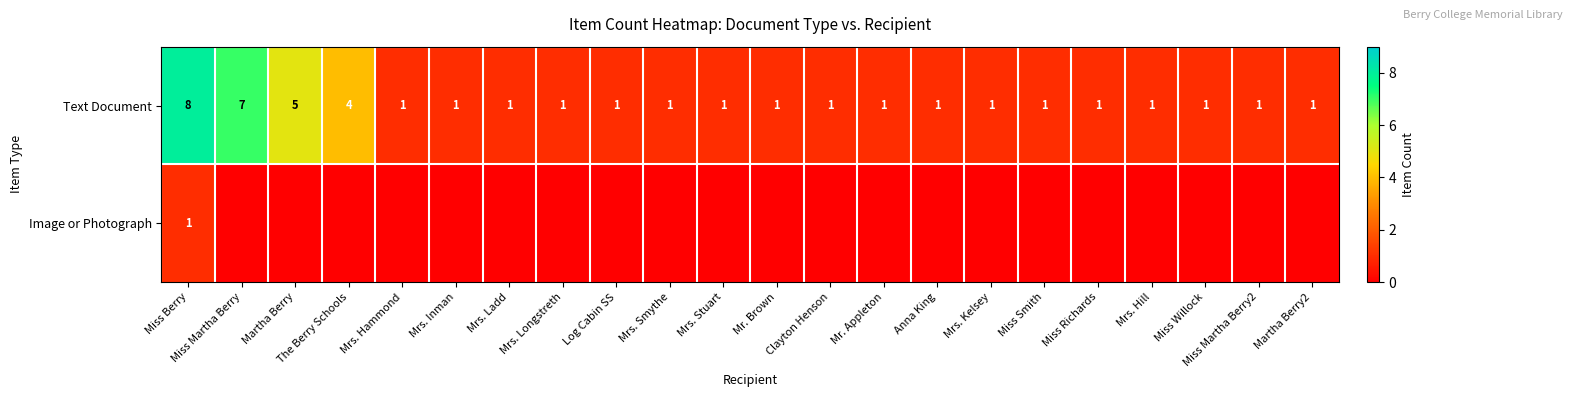

Count the Text Document values in the range 1 to 2.

18